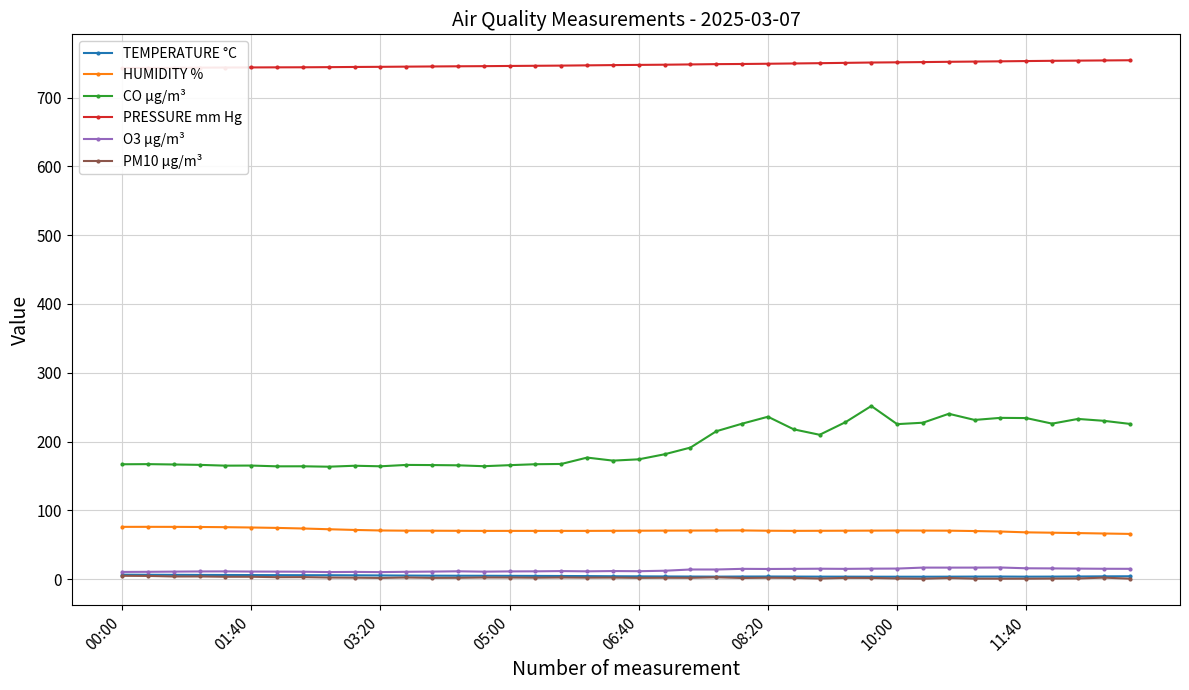

Is the value of CO µg/m³ at 05:00 greater than the value of PM10 µg/m³ at 10:00?

Yes